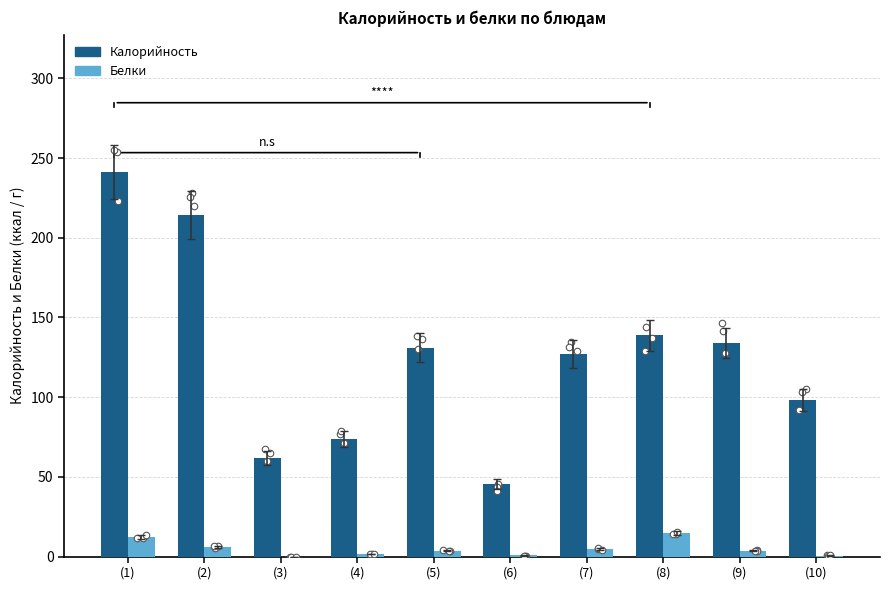

Is the value of Калорийность at (1) greater than the value of Белки at (10)?

Yes